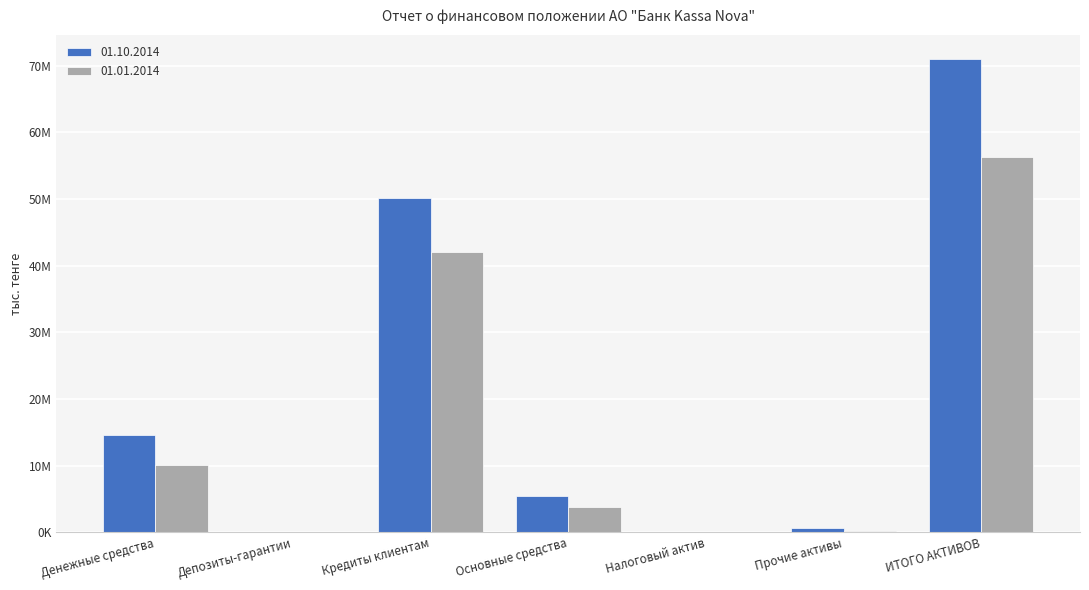

What position from the left is Основные средства?

4